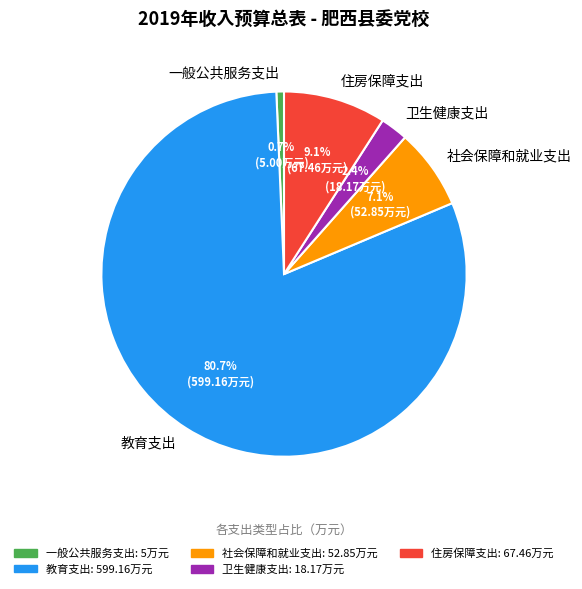

What percentage do 社会保障和就业支出 and 教育支出 together represent?

87.8%